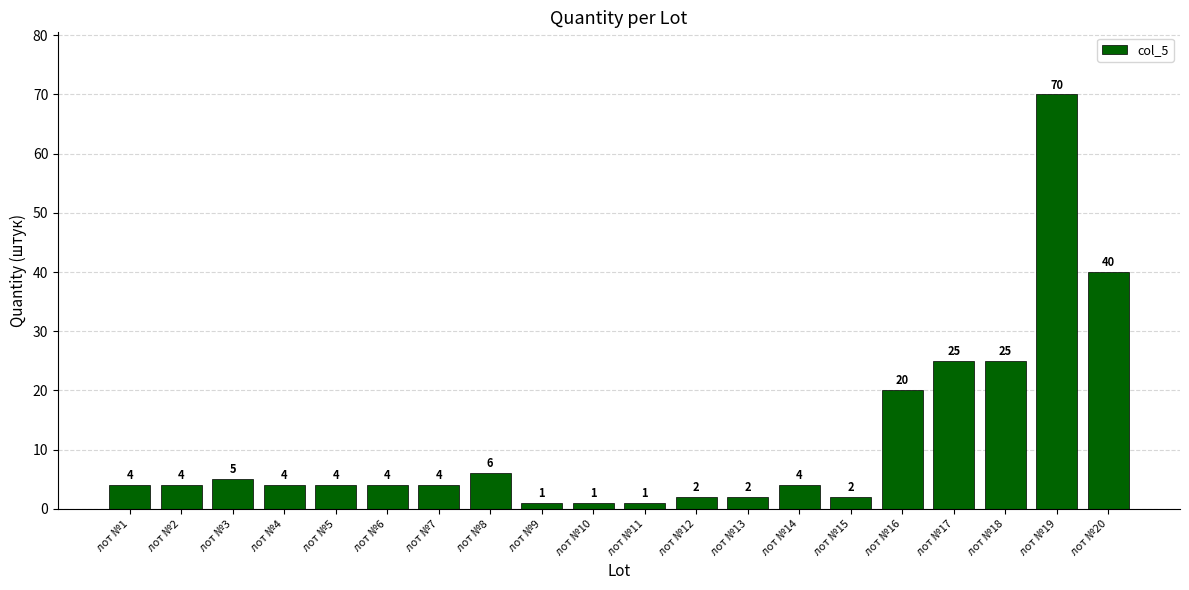

What is the greatest value displayed?

70